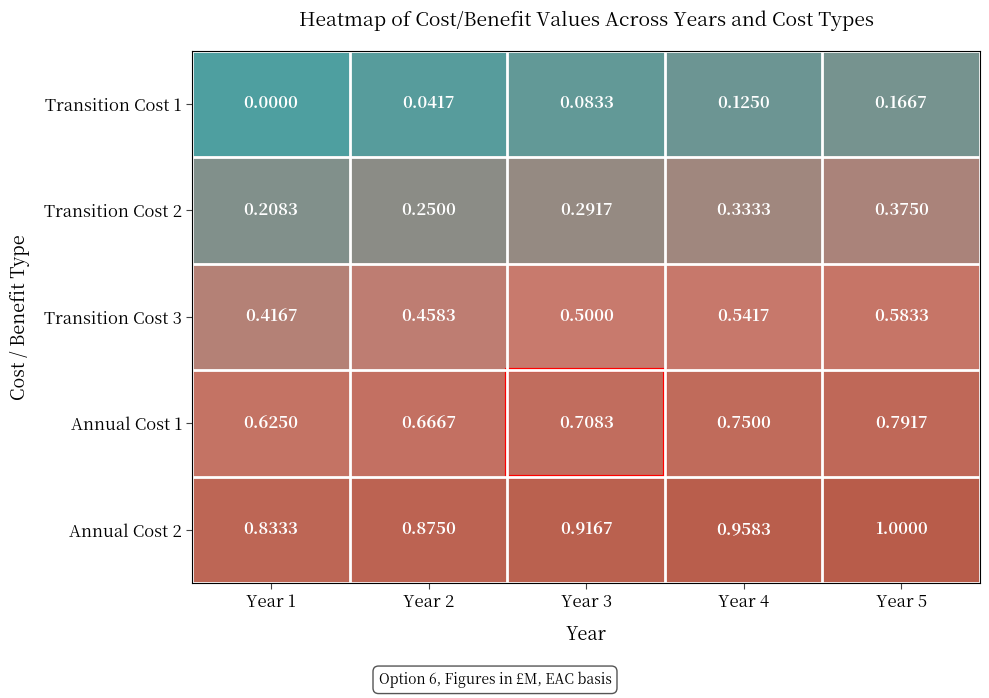

Is the value of Transition Cost 3 at Year 2 greater than the value of Annual Cost 2 at Year 3?

No